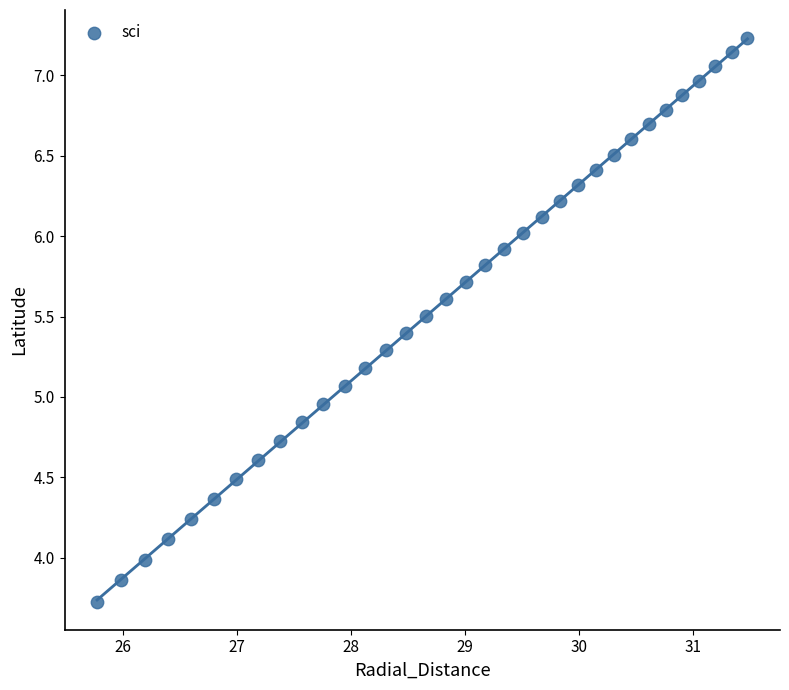

What is the range of X values (max minus min)?

5.7